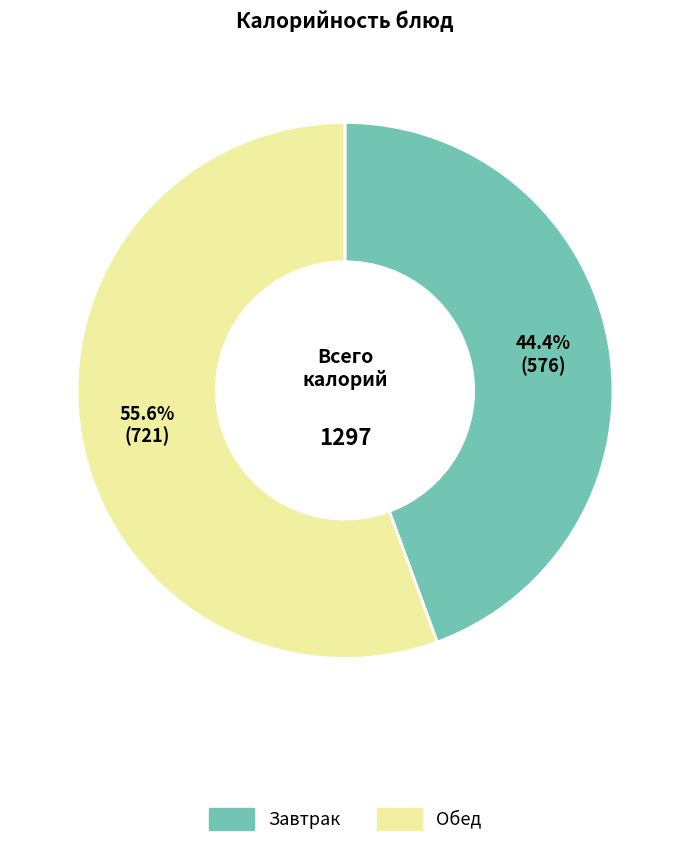

How many segments does this pie chart have?

2